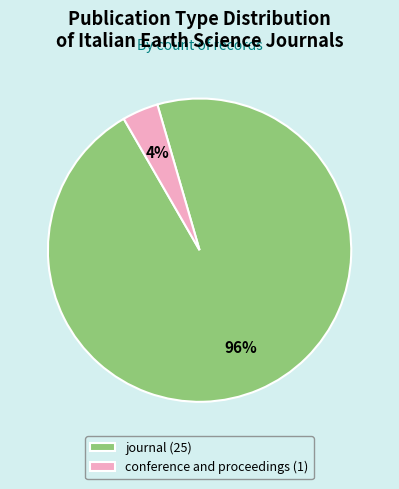

Which slice represents more than half of the pie?

journal